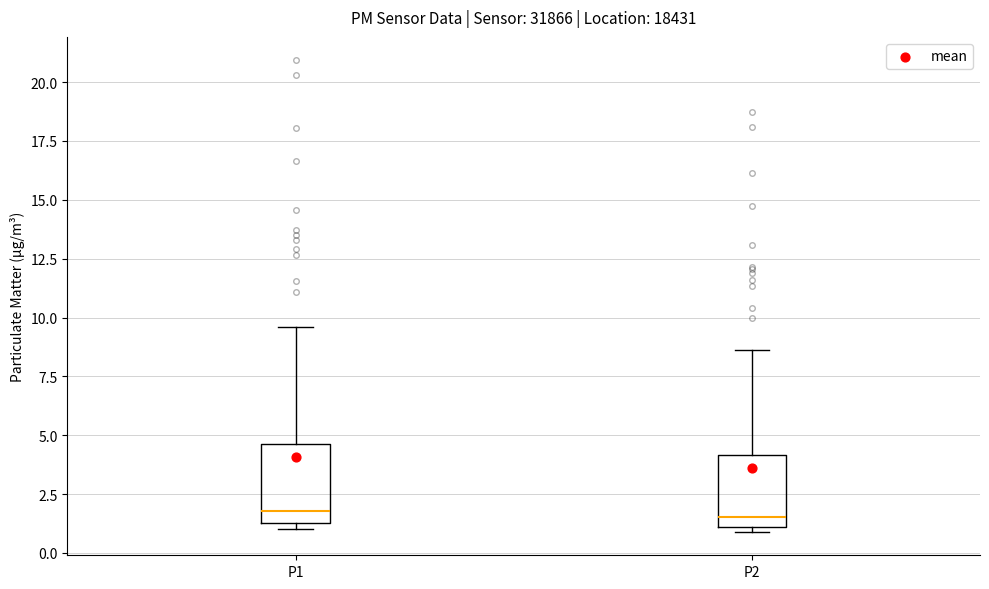

Where is the upper edge of the box for P1 on the y-axis? The values are not printed on the chart, so give them approximately, as read against the axis.

4.5